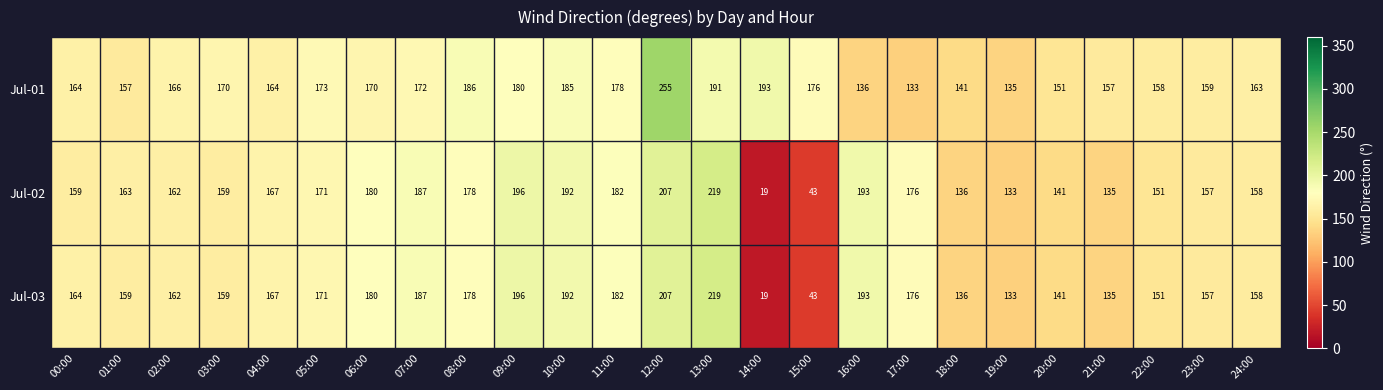

What is the total value across all series at 05:00?

515